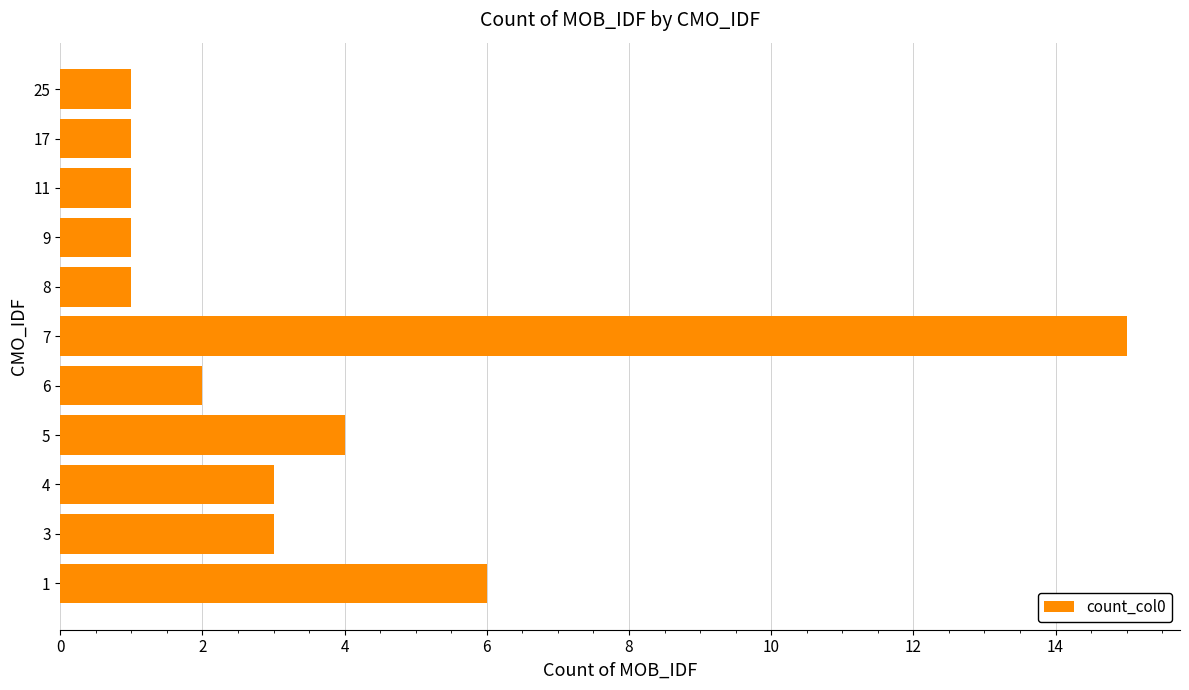

What is the change in value from 7 to 8?

-14